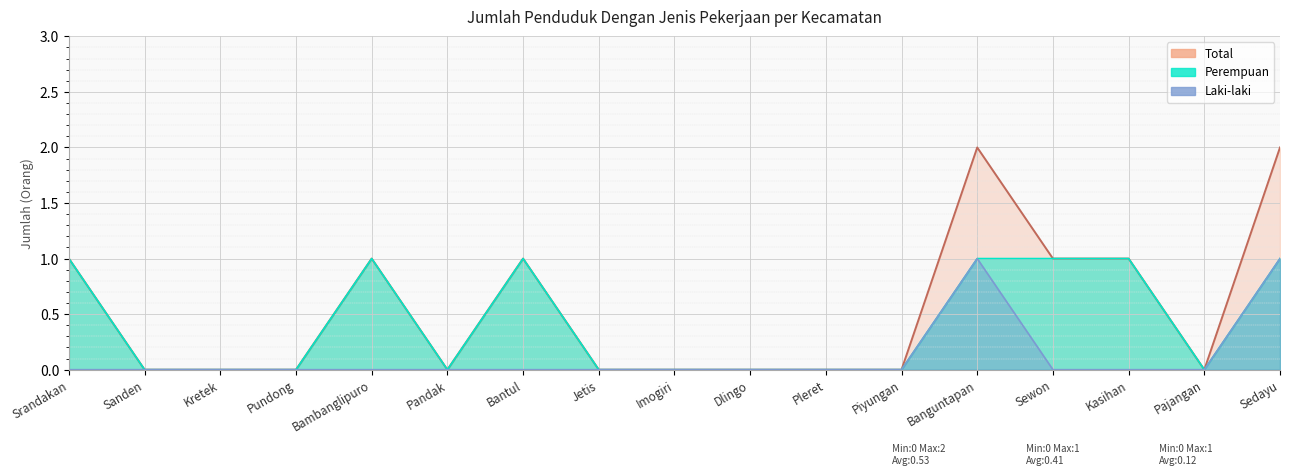

What position from the right is Kretek?

15